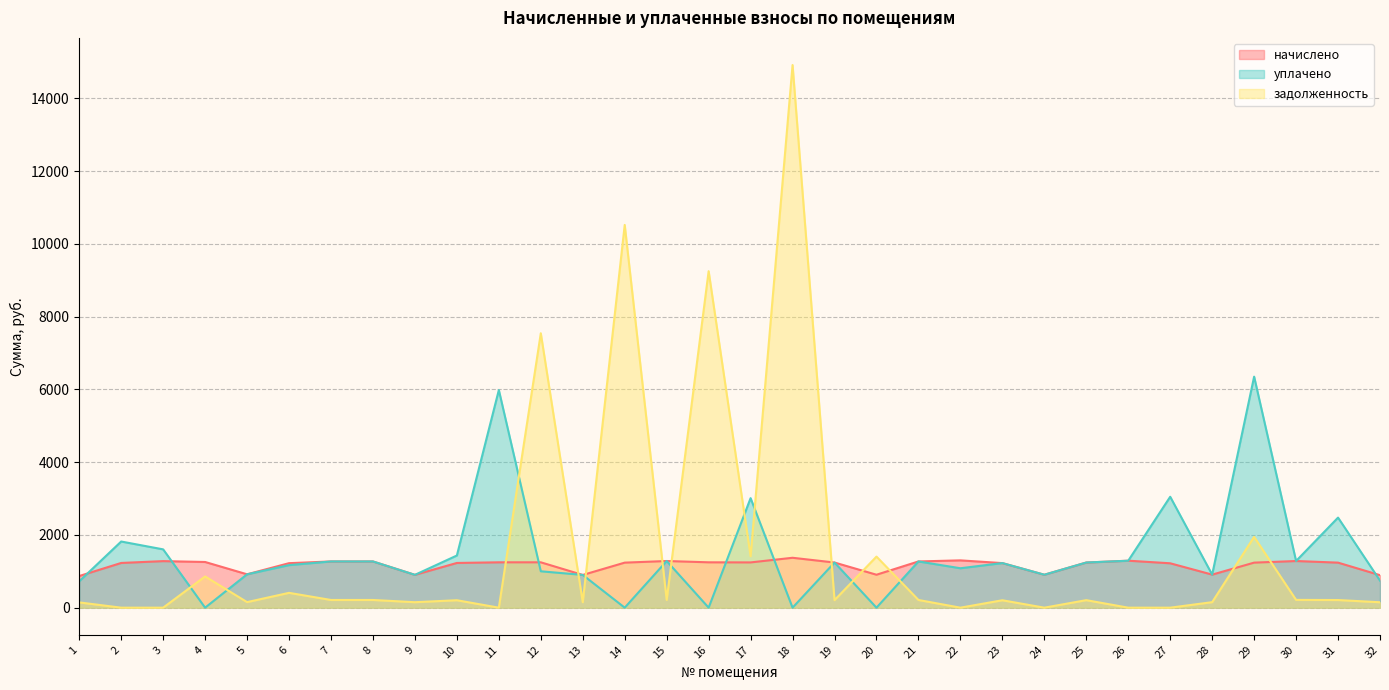

Reading right to left, extract all data points from this chart.

начислено: 894.0	1238.5	1283.0	1238.5	908.8	1220.7	1292.0	1241.5	905.9	1225.7	1300.9	1271.2	905.9	1241.5	1372.1	1244.5	1247.4	1283.0	1238.5	899.9	1247.4	1247.4	1229.6	902.9	1271.2	1271.2	1223.6	917.8	1256.3	1280.1	1229.6	870.2
уплачено: 744.0	2476.6	1283.2	6352.0	908.8	3049.3	1291.1	1241.6	905.9	1226.1	1084.0	1271.0	0.0	1241.5	0.0	3011.2	0.0	1283.0	0.0	900.8	1000.3	5983.5	1434.5	902.9	1270.7	1271.2	1169.9	917.7	0.0	1603.4	1819.0	725.2
задолженность: 149.0	210.2	214.0	1946.6	151.5	0.0	0.0	206.9	0.0	204.0	0.0	211.9	1404.2	206.9	14920.1	1414.9	9252.0	213.8	10523.9	149.8	7544.9	0.0	204.9	150.5	211.9	211.9	407.9	153.0	858.2	0.0	0.0	145.0